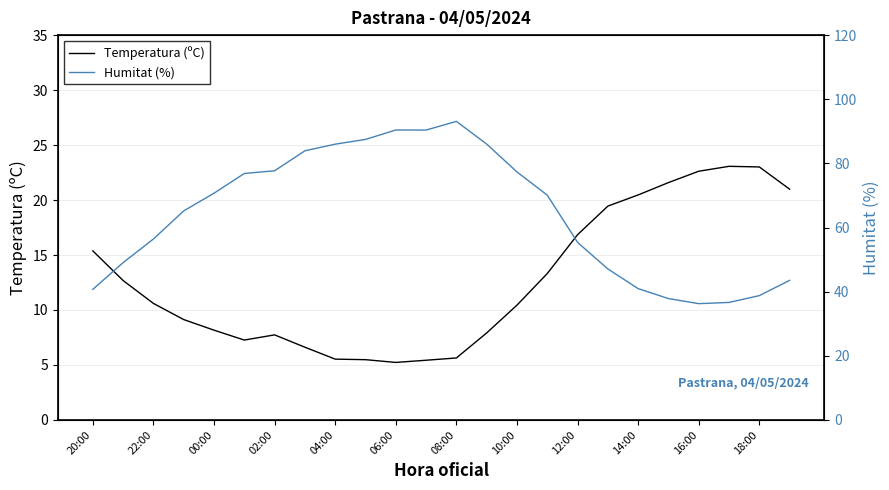

What is the approximate value of Temperatura (ºC) at 13?

7.9